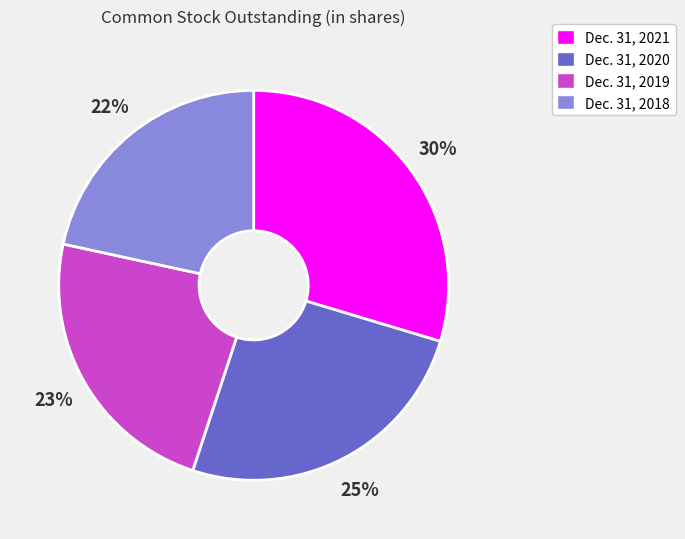

Does any single category account for the majority?

No